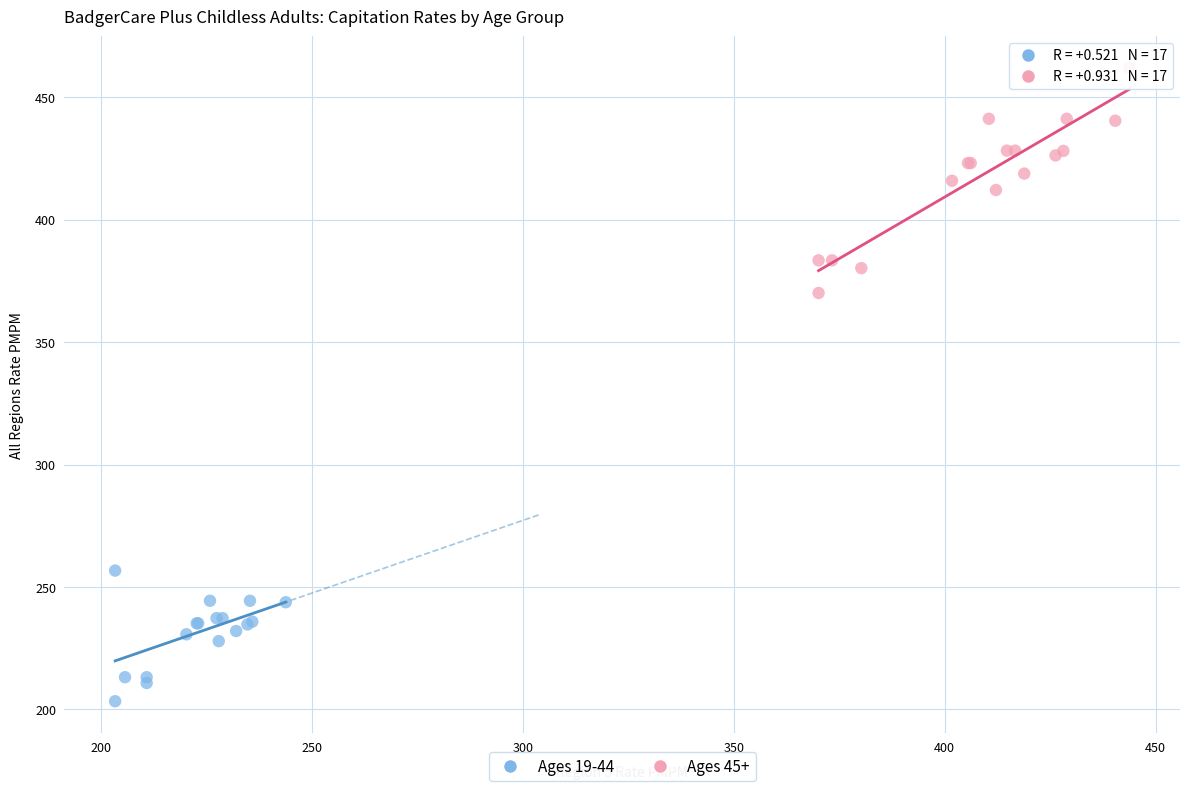

Which series has the largest Y range (max minus min)?

Ages 45+